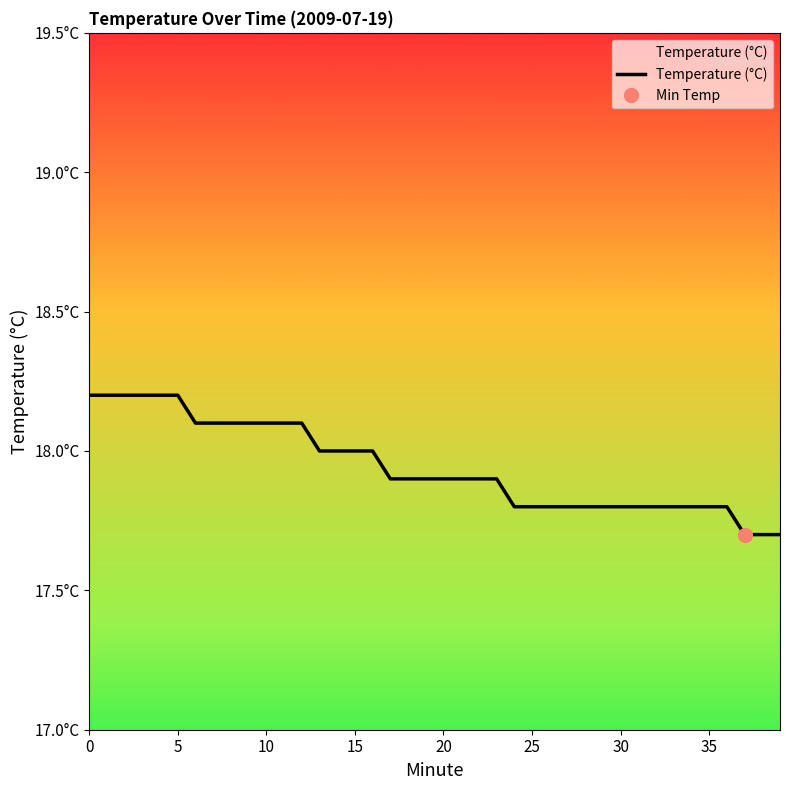

List the labels in order of value, largest first.

0, 1, 2, 3, 4, 5, 6, 7, 8, 9, 10, 11, 12, 13, 14, 15, 16, 17, 18, 19, 20, 21, 22, 23, 24, 25, 26, 27, 28, 29, 30, 31, 32, 33, 34, 35, 36, 37, 38, 39